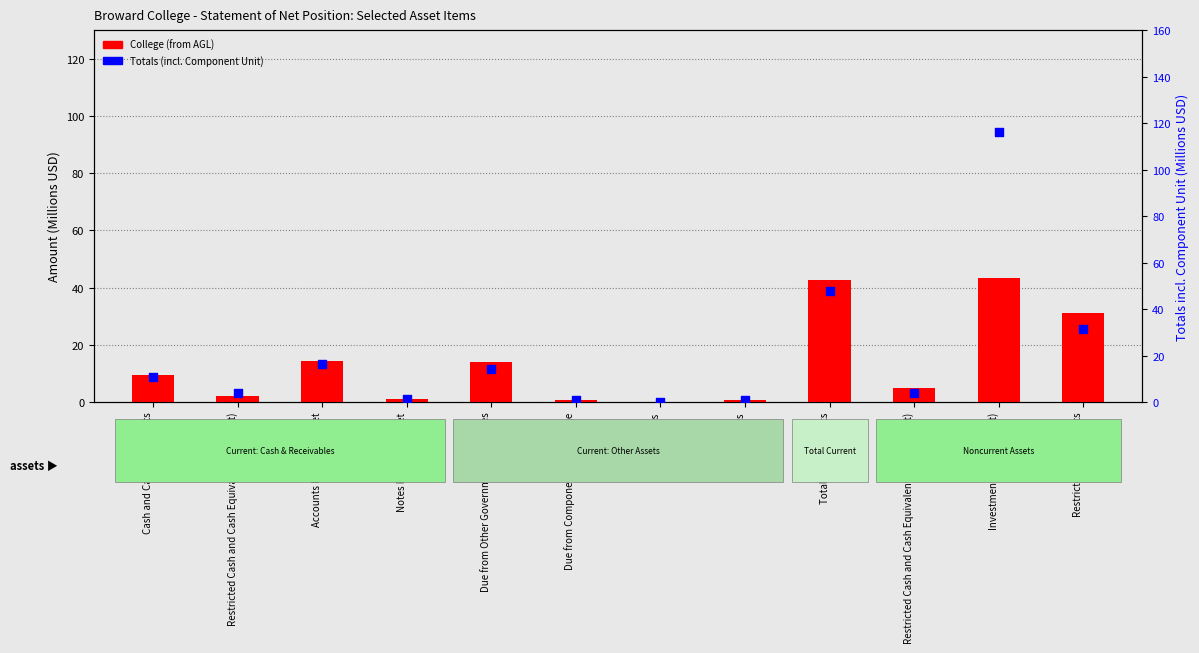

At how many categories does at least one series exceed 71?

1